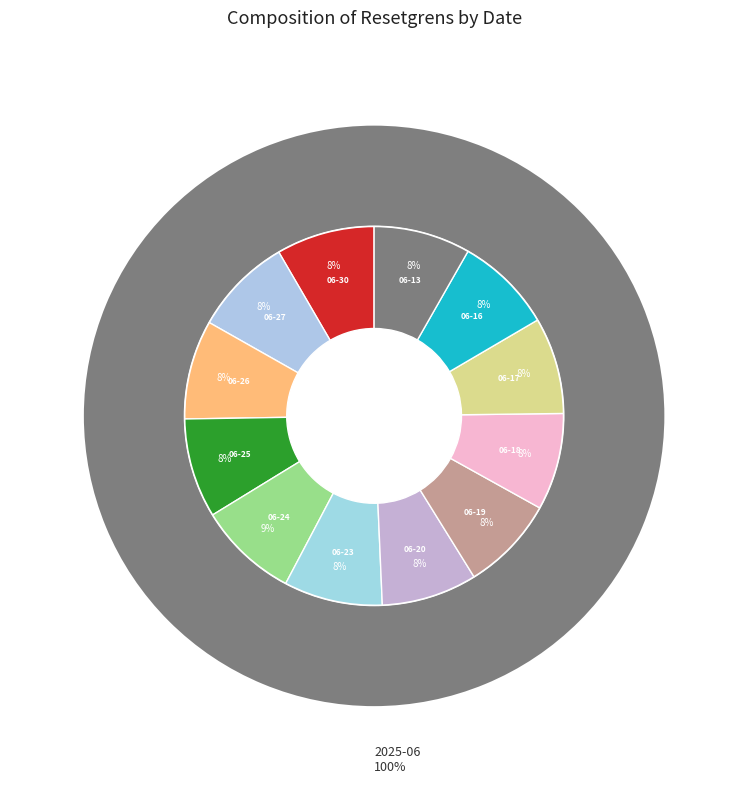

To the nearest percent, what percentage of the pie is 2025-06-27?

8%